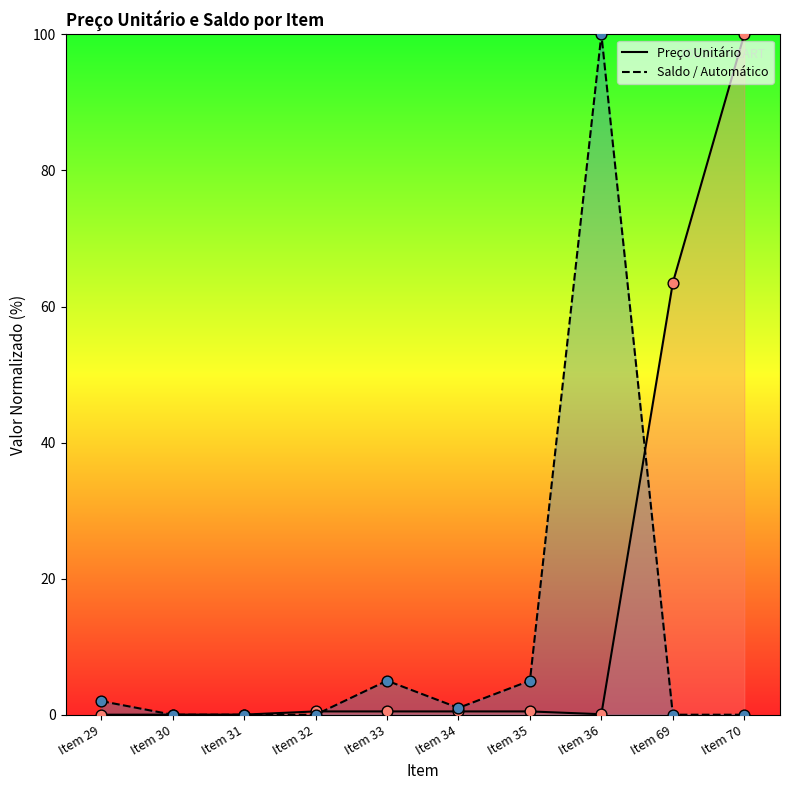

Which series contains the lowest Y value?

Preço Unitário